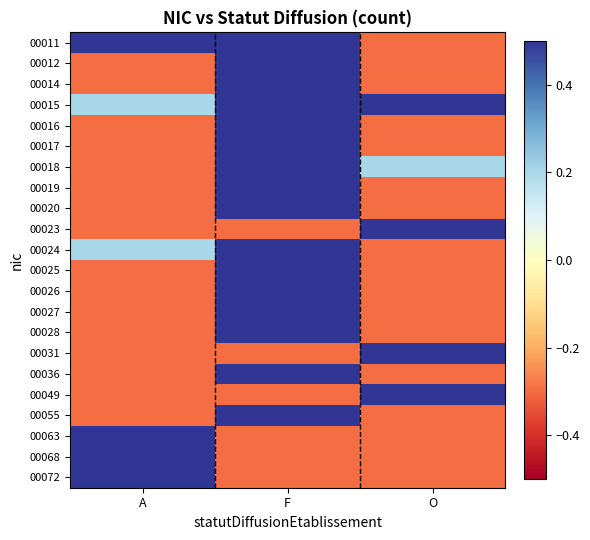

What is the smallest value displayed?

-0.3